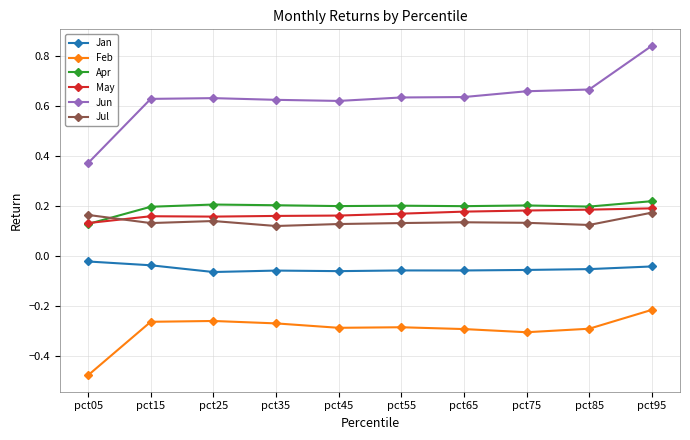

What is the difference between the highest and lowest values at pct45?

0.9